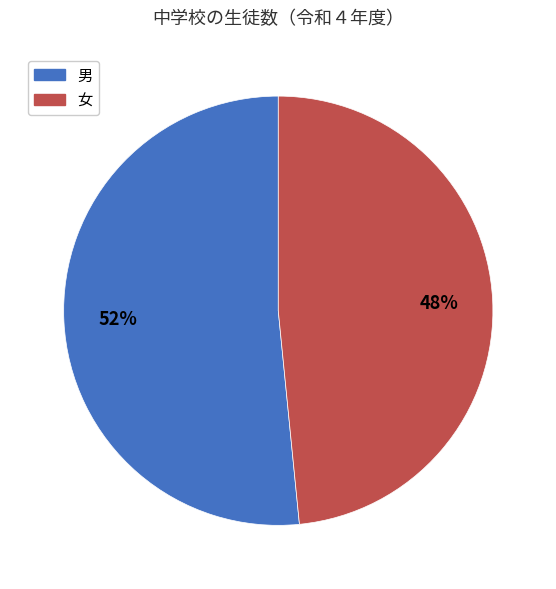

How many slices are in this pie chart?

2